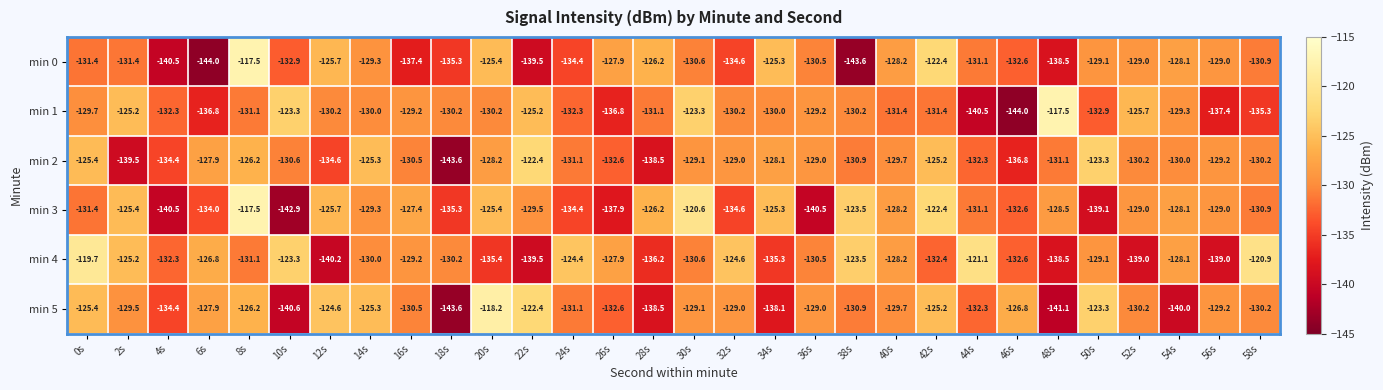

What is the difference between the maximum and minimum values in the min 2 series?

21.2